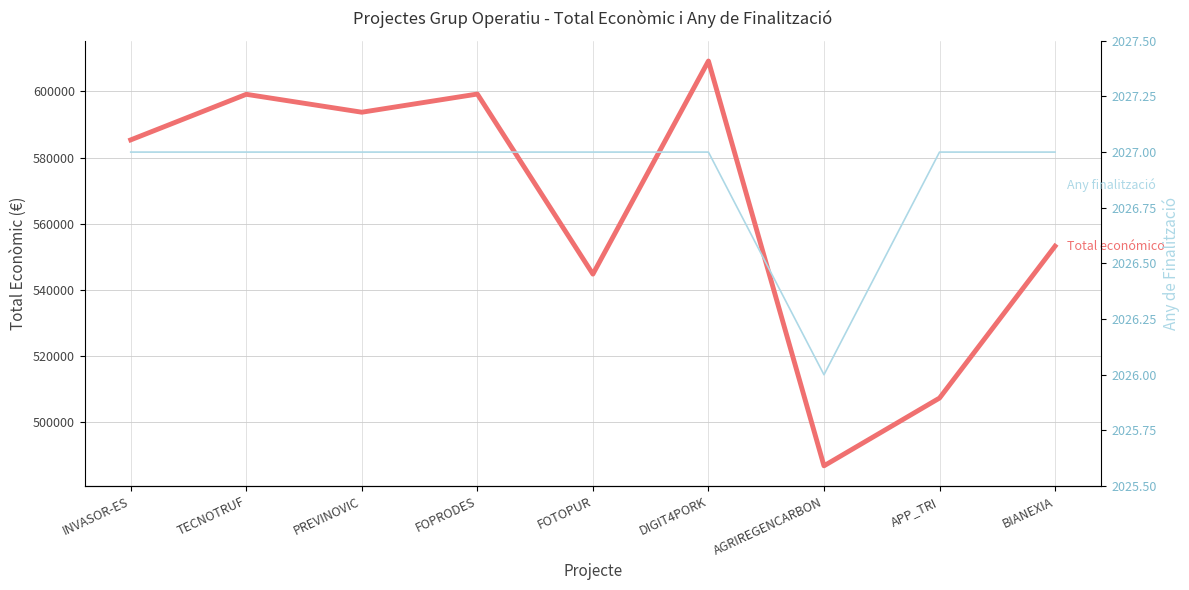

At which category does Año de finalización reach its first local valley?

AGRIREGENCARBON